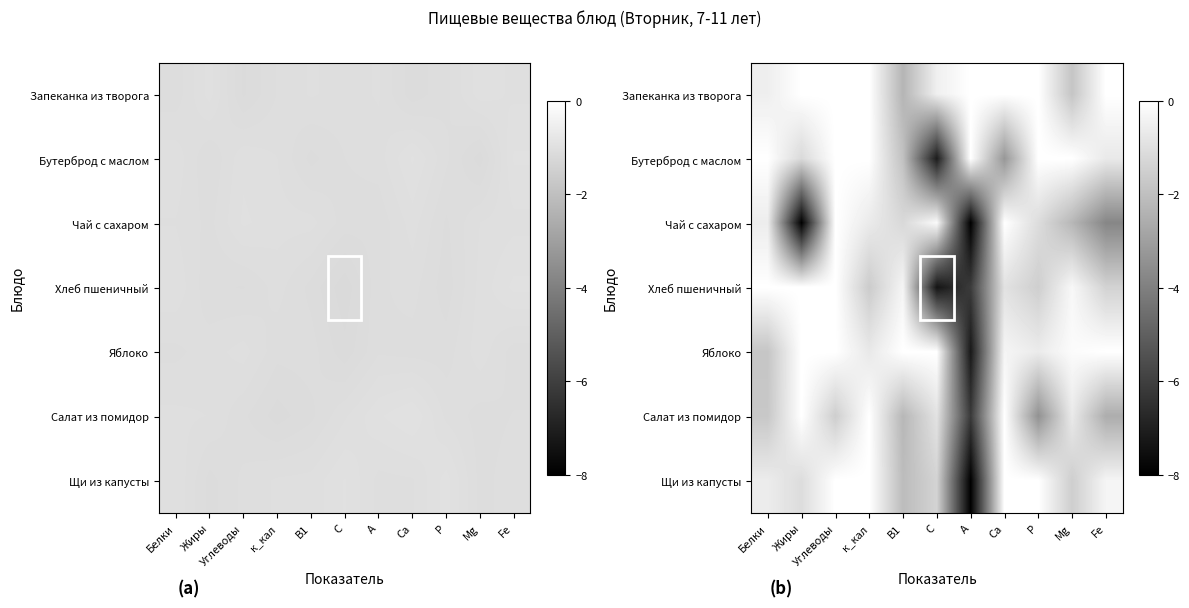

Rank the categories by row_0 value from lowest to highest.

В1, Mg, Белки, С, Жиры, Углеводы, к_кал, А, Са, Р, Fe